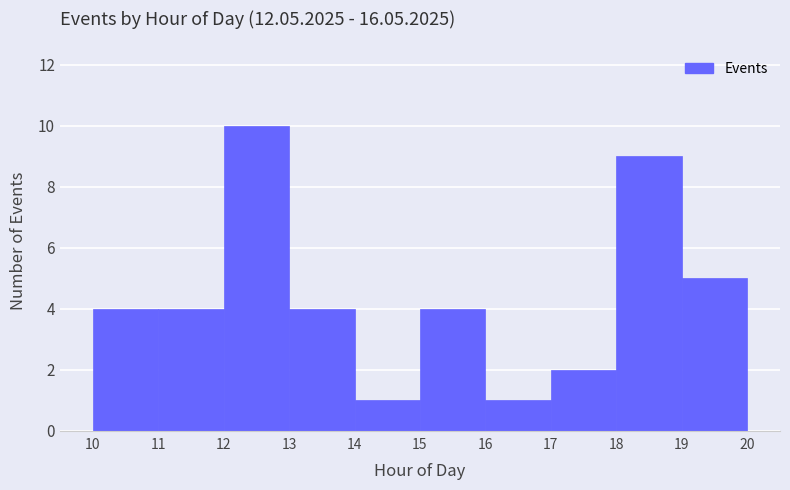

Reading left to right, list every bar in this chart as the range it spans on the x-axis followed by its height. The values are not printed on the chart, so give them approximately, as read against the axis.

10 to 11: 4
11 to 12: 4
12 to 13: 10
13 to 14: 4
14 to 15: 1
15 to 16: 4
16 to 17: 1
17 to 18: 2
18 to 19: 9
19 to 20: 5